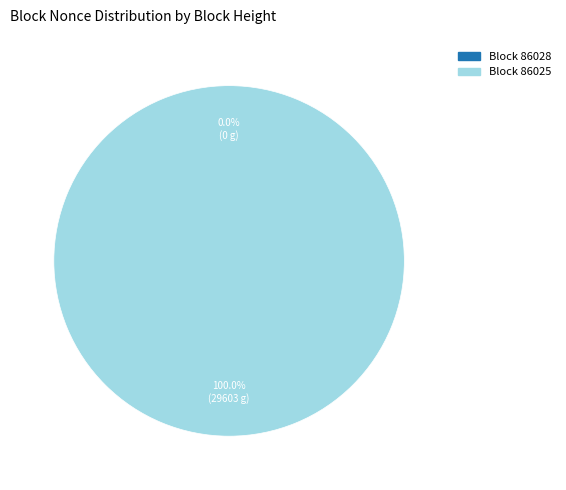

Count the number of slices in the pie.

2